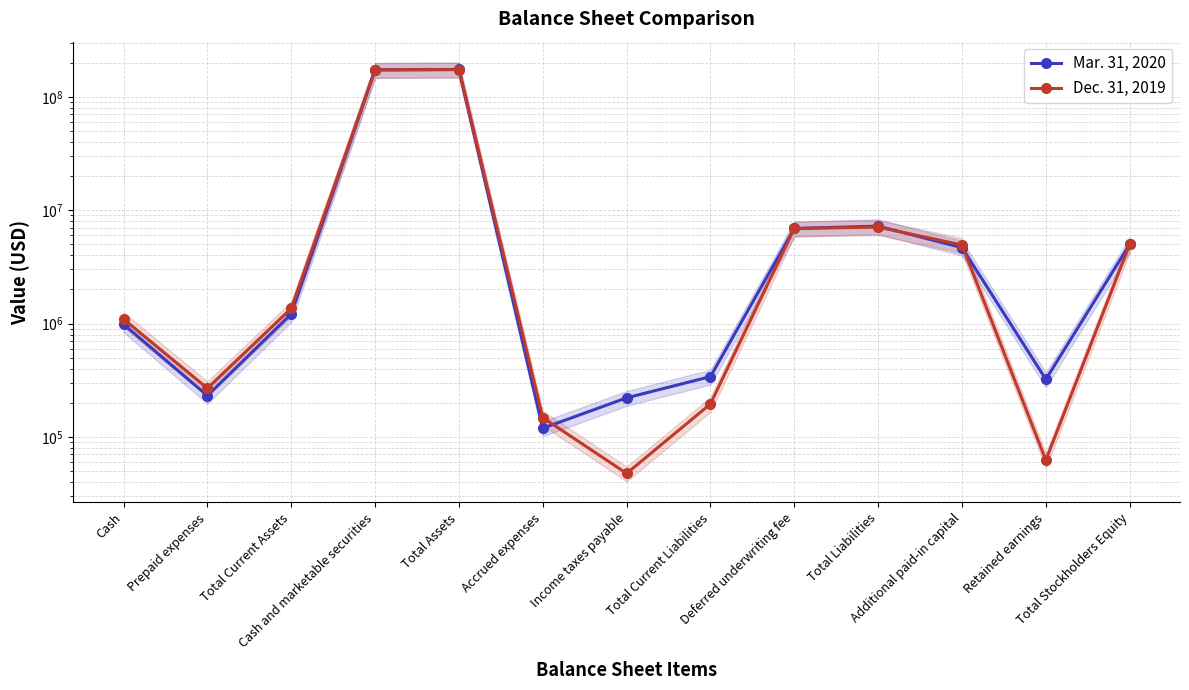

What position from the right is Deferred underwriting fee?

5